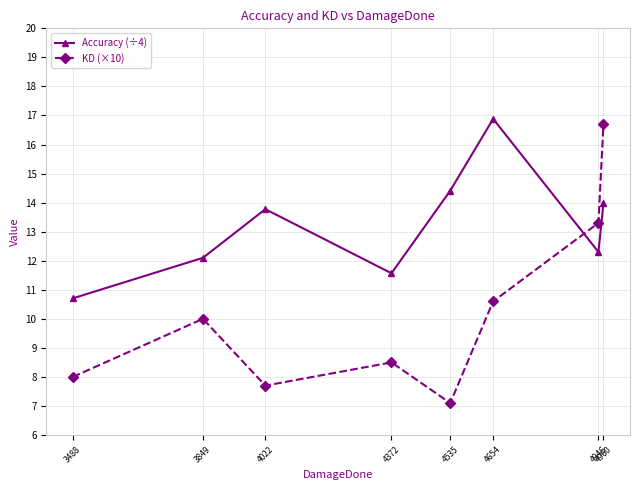

What is the difference between the KD (×10) values at 3488 and 4946?

5.3